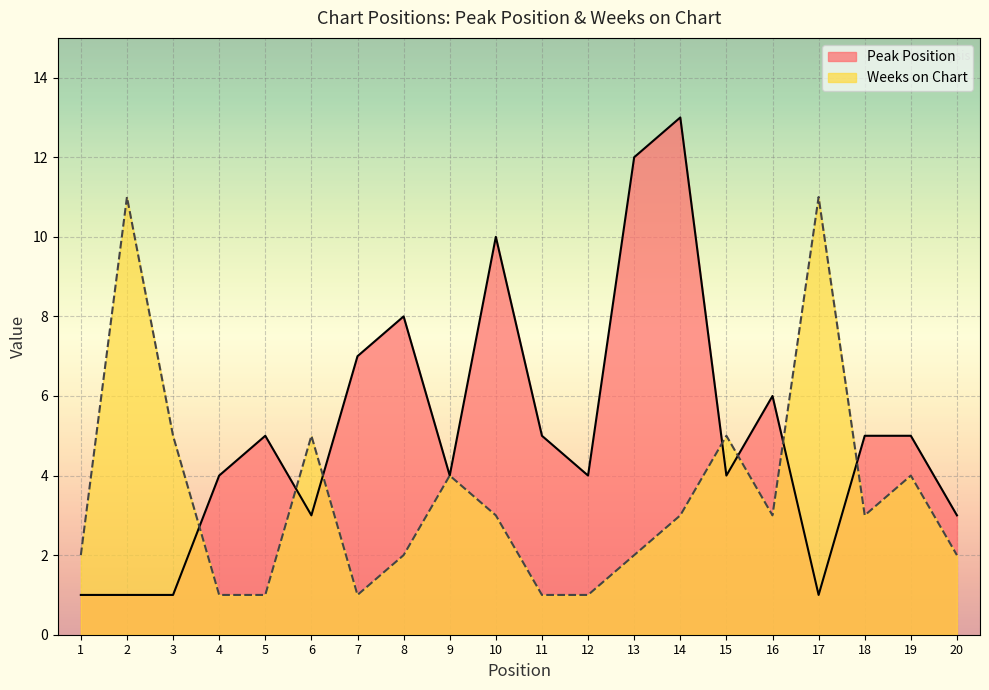

What is the value of the Peak Position point at the 19th from the left?

5